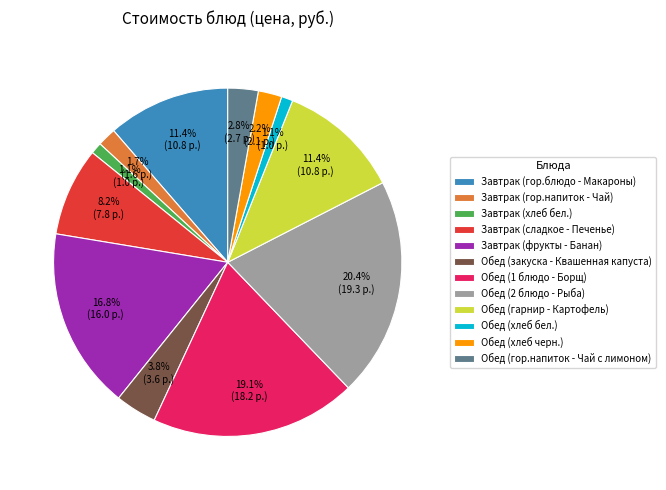

Which category has the biggest portion of the pie?

Обед (2 блюдо - Рыба)